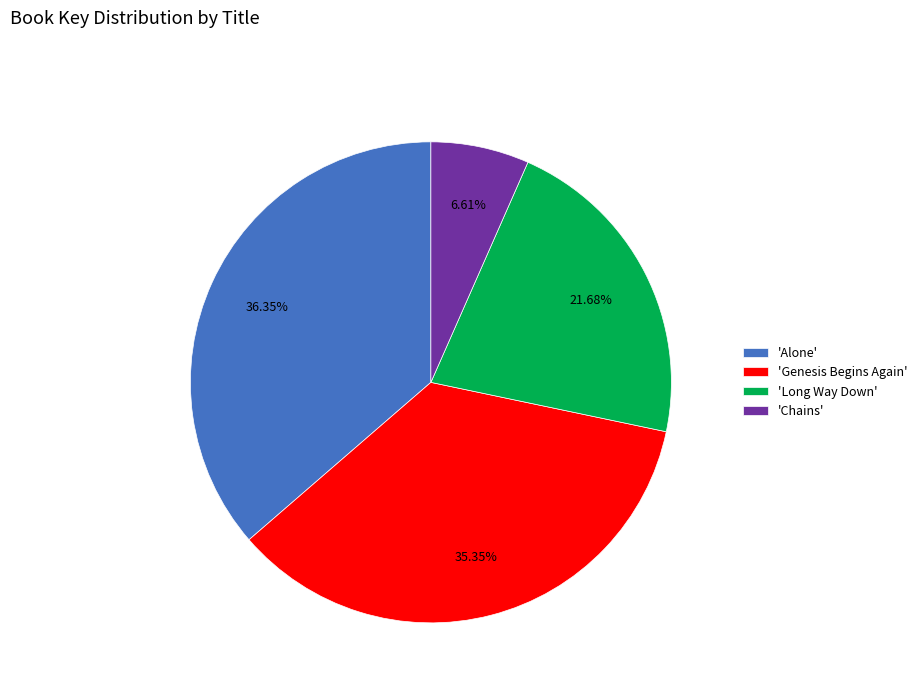

How many segments does this pie chart have?

4